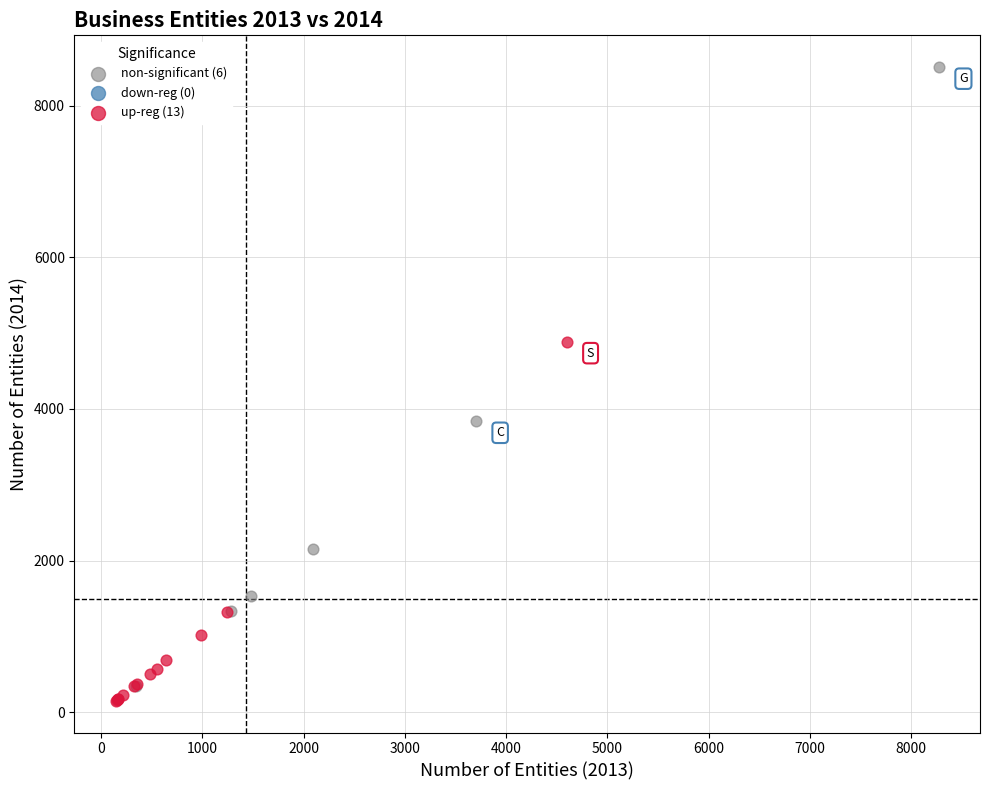

Which series has the largest Y range (max minus min)?

non-significant (6)